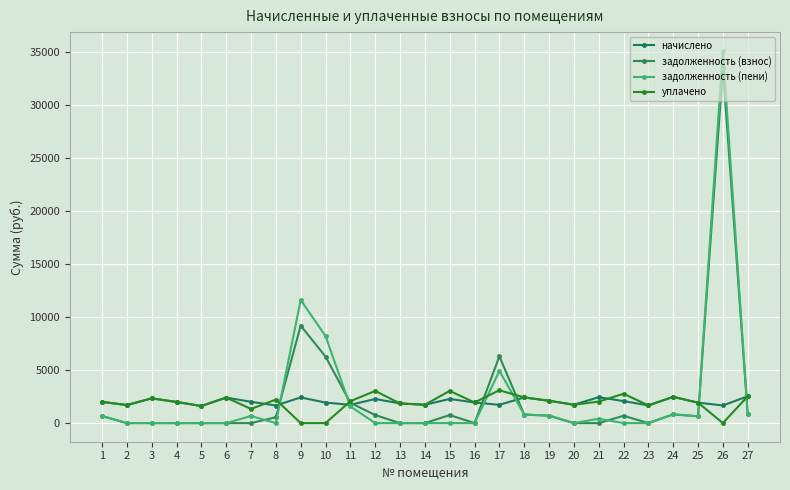

What are all the series names shown in the legend?

начислено, задолженность (взнос), задолженность (пени), уплачено